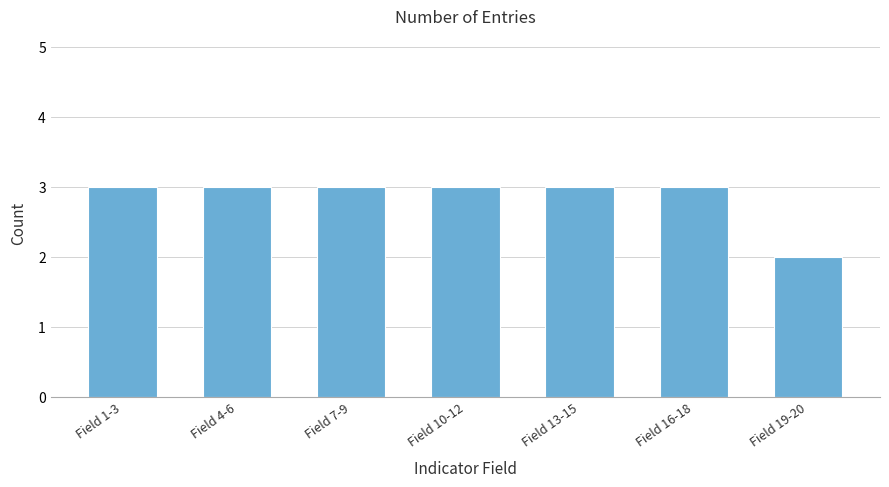

Reading left to right, what are all the values shown in this chart?

3	3	3	3	3	3	2